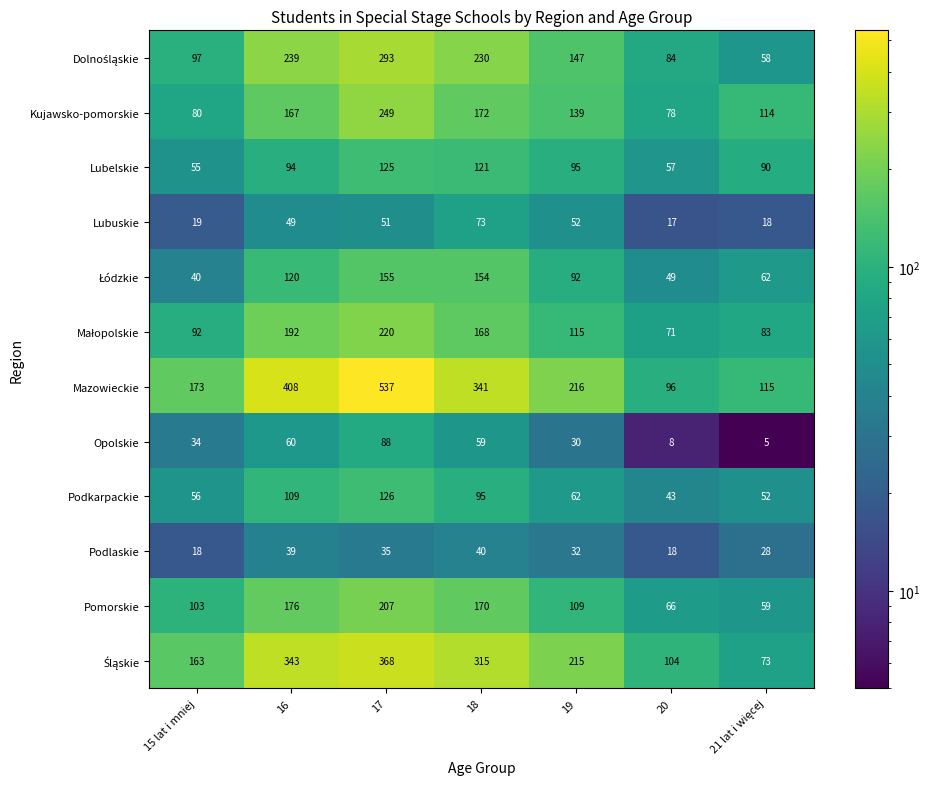

The value of Kujawsko-pomorskie at 18 is 95. True or false?

False